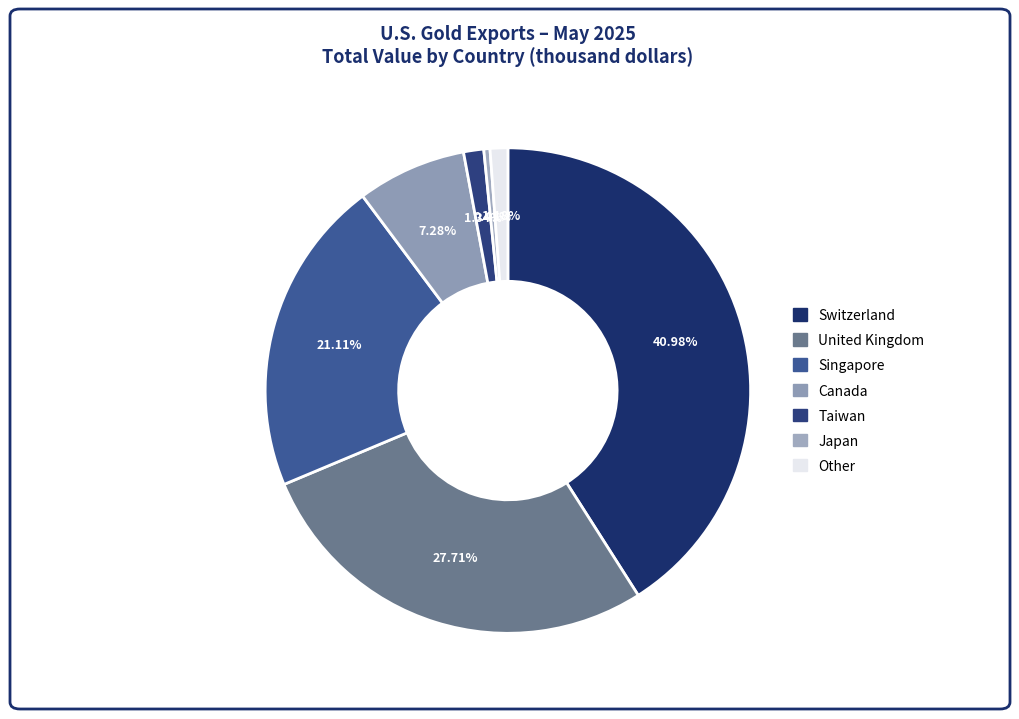

How many segments does this pie chart have?

7